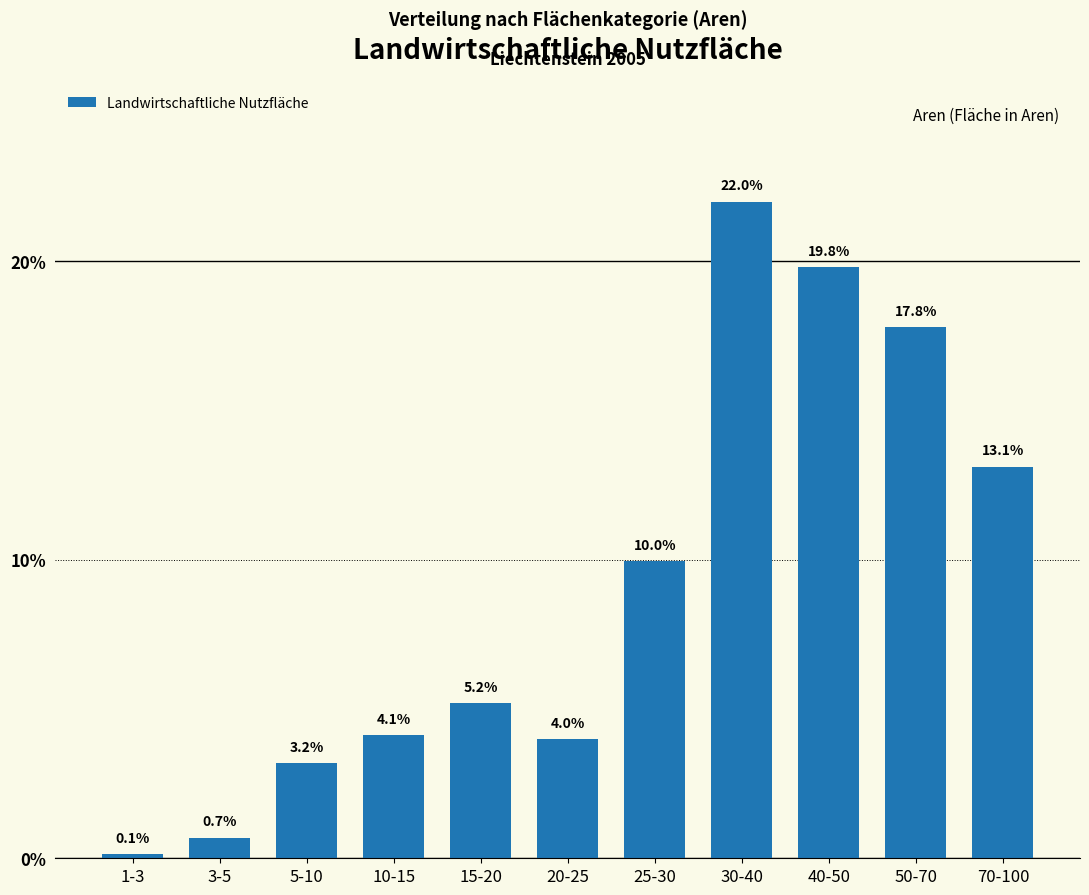

Reading left to right, list all the values displayed in this chart.

1-3=0.1	3-5=0.7	5-10=3.2	10-15=4.1	15-20=5.2	20-25=4.0	25-30=10.0	30-40=22.0	40-50=19.8	50-70=17.8	70-100=13.1